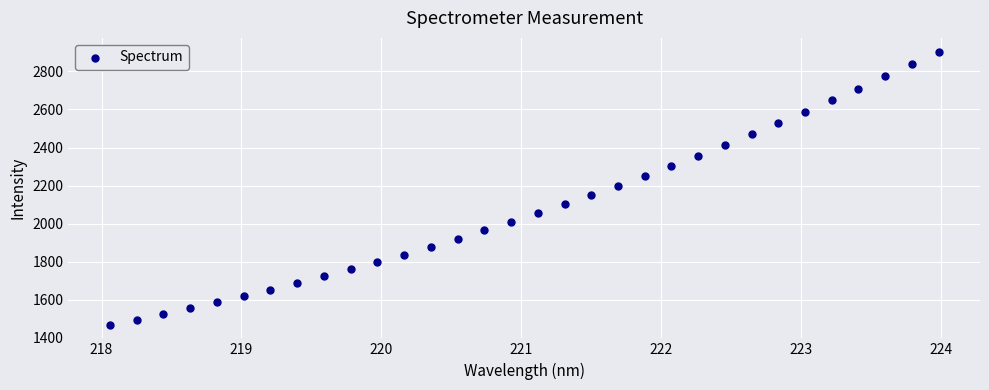

What is the range of X values (max minus min)?

5.9